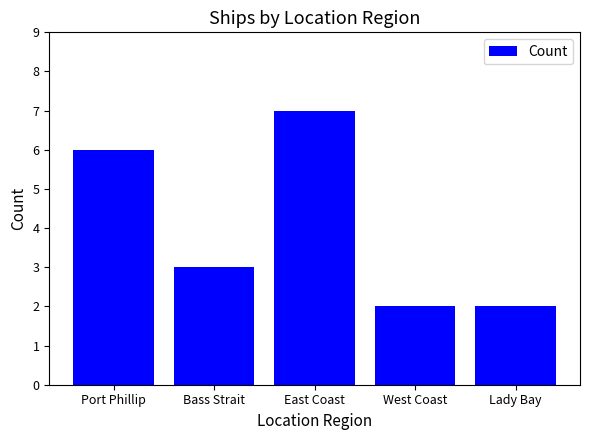

What is the difference between the second highest and second lowest values?

4